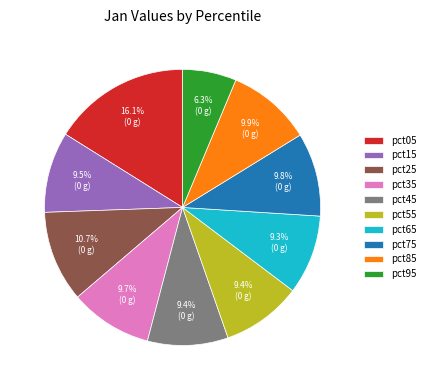

Between pct15 and pct95, which is larger?

pct15